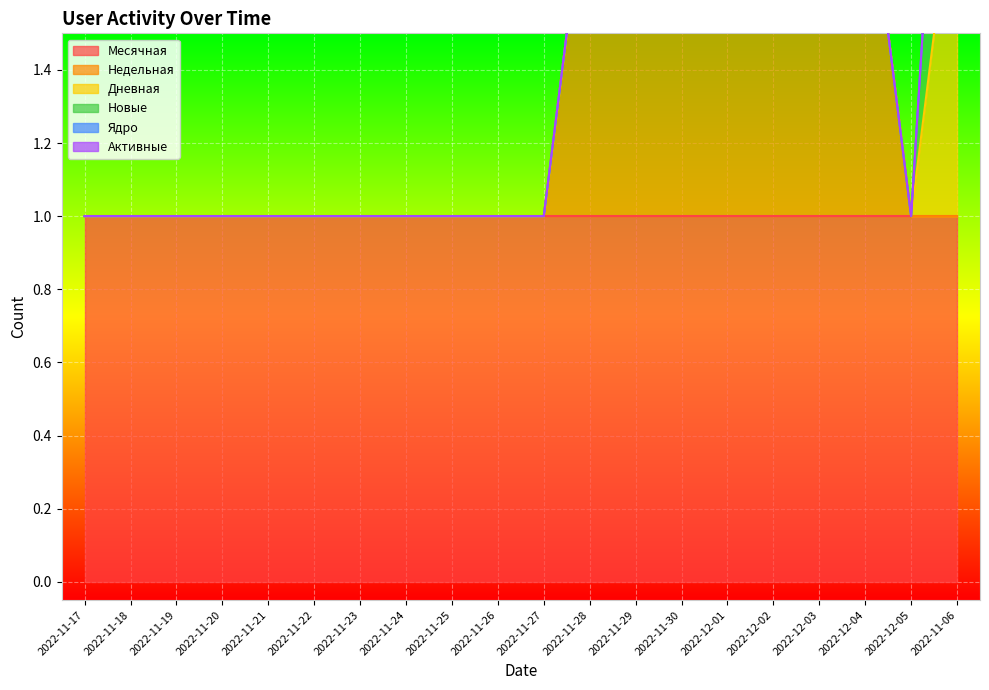

True or false: Дневная and Новые intersect in this chart.

False